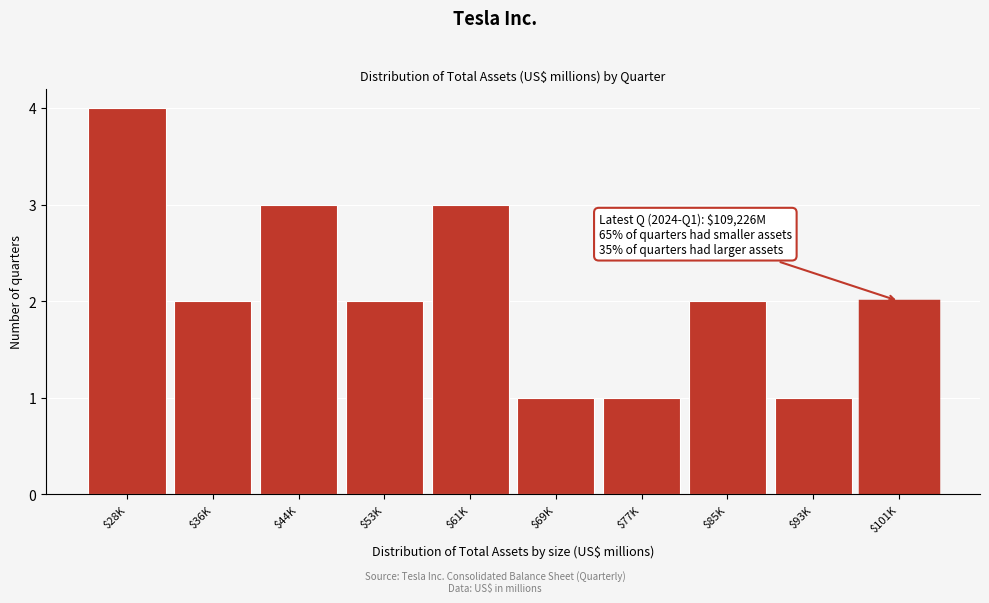

Reading right to left, what are all the values shown in this chart?

2	1	2	1	1	3	2	3	2	4